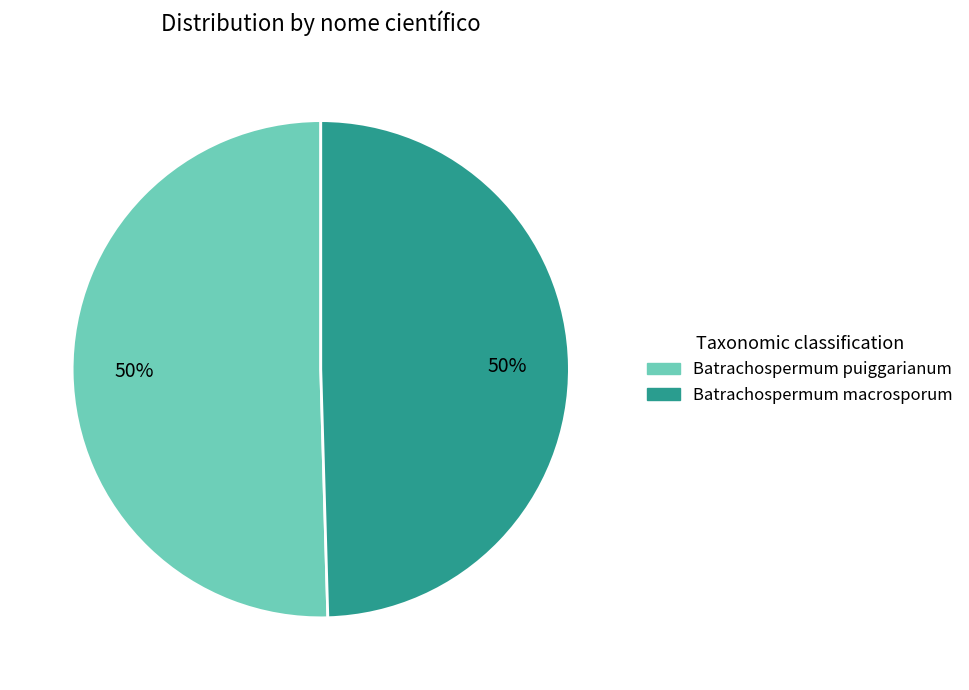

What is the ratio of the value at Batrachospermum puiggarianum to the value at Batrachospermum macrosporum?

1.0